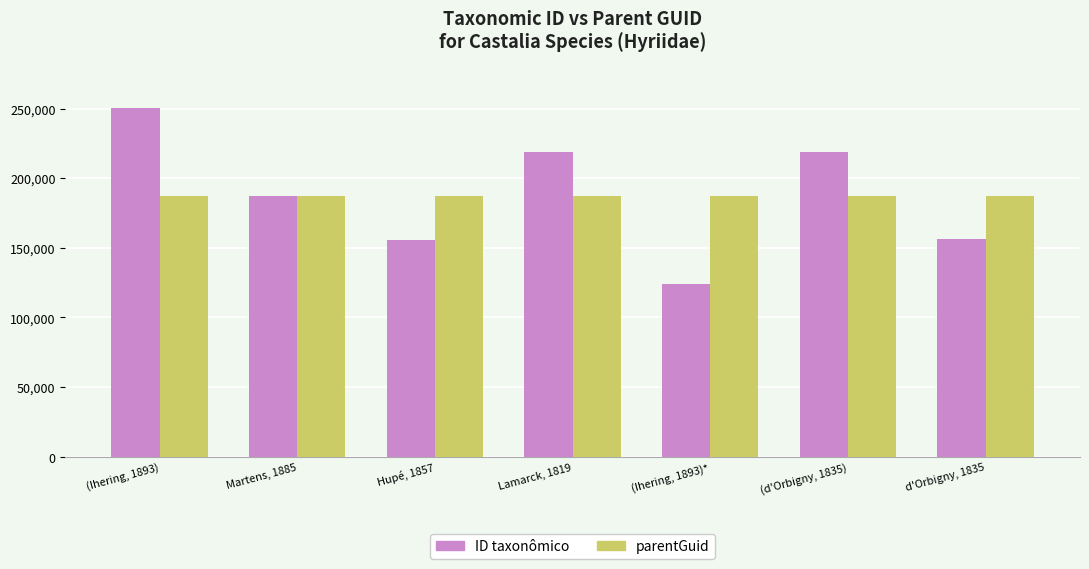

The ID taxonômico series shows 227538 at Hupé, 1857. True or false?

False